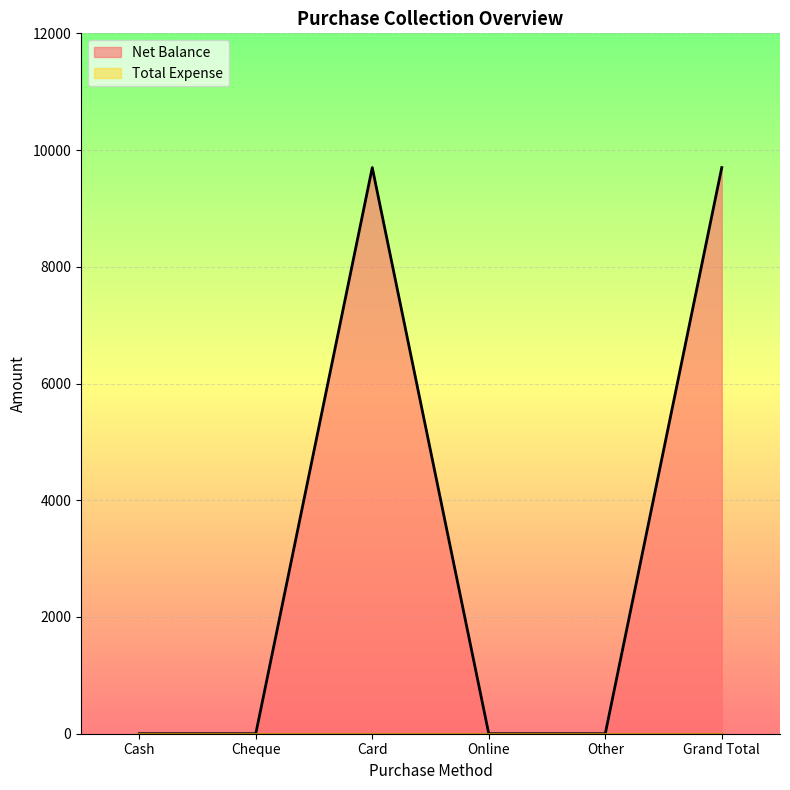

How many values are between 0 and 9700?

6